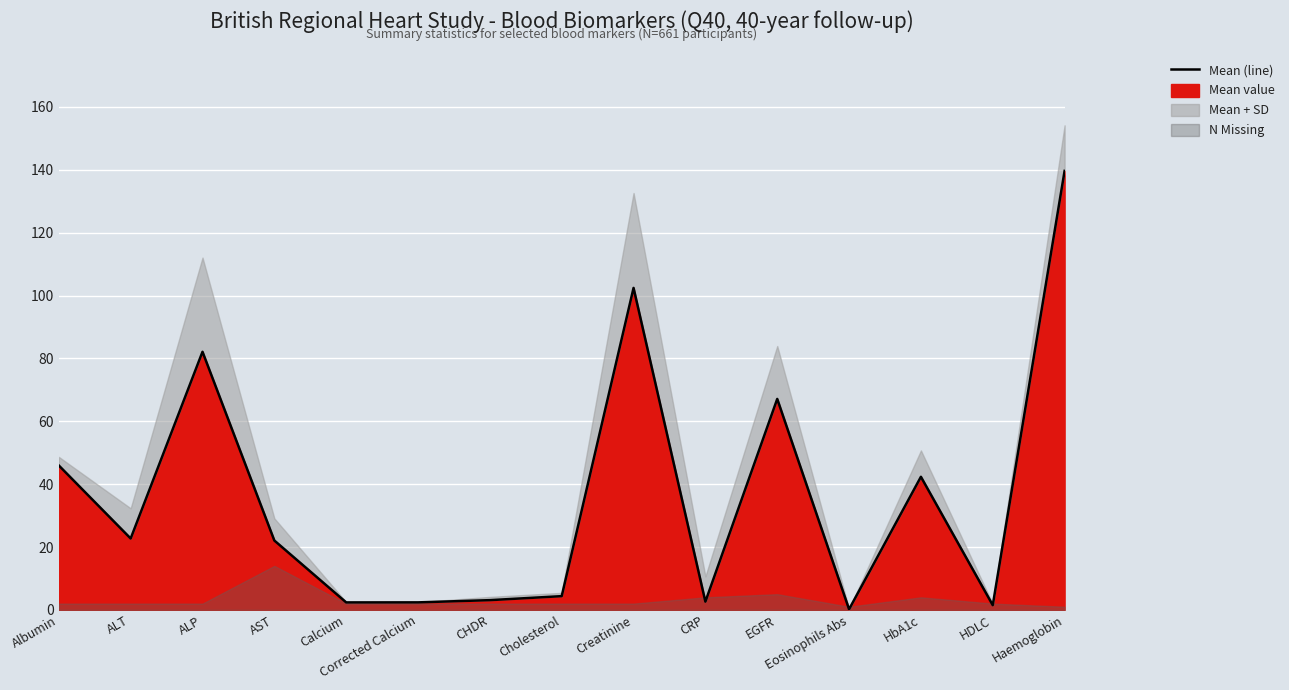

Where is the first local maximum?

ALP